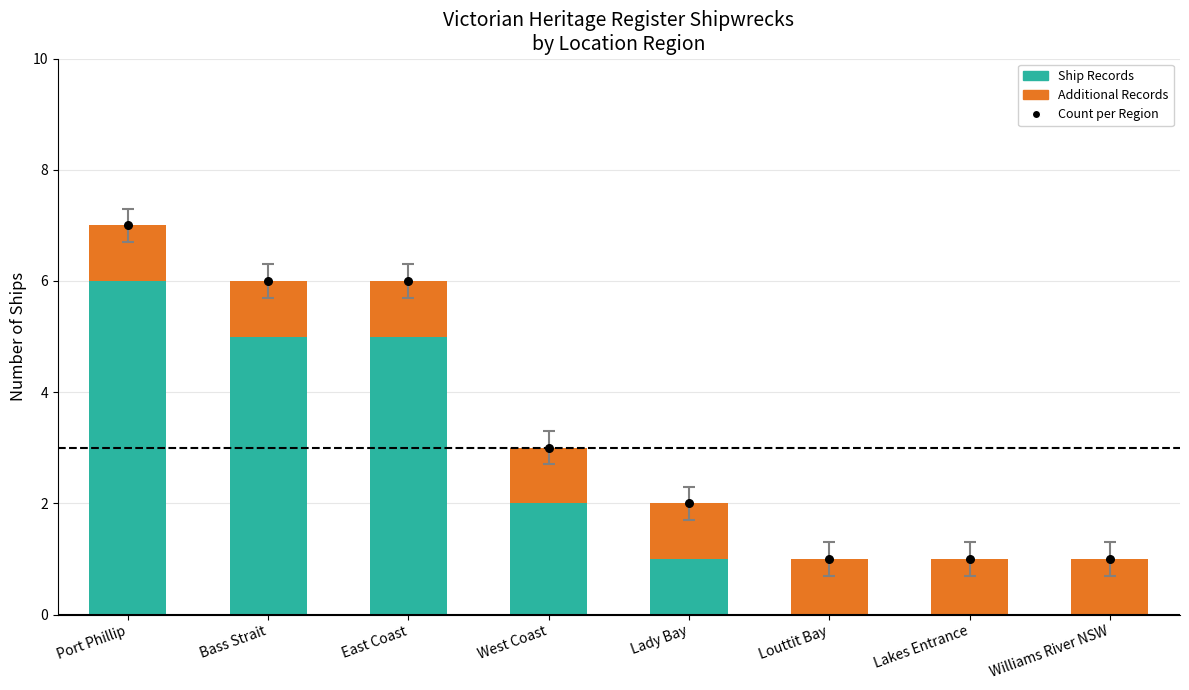

What is the total value across all series at Louttit Bay?

2